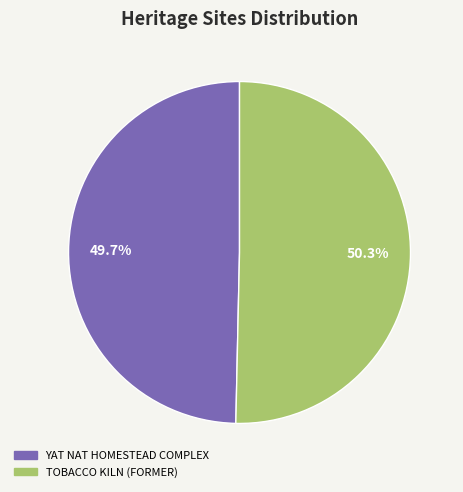

To the nearest percent, what portion does YAT NAT HOMESTEAD COMPLEX represent?

50%